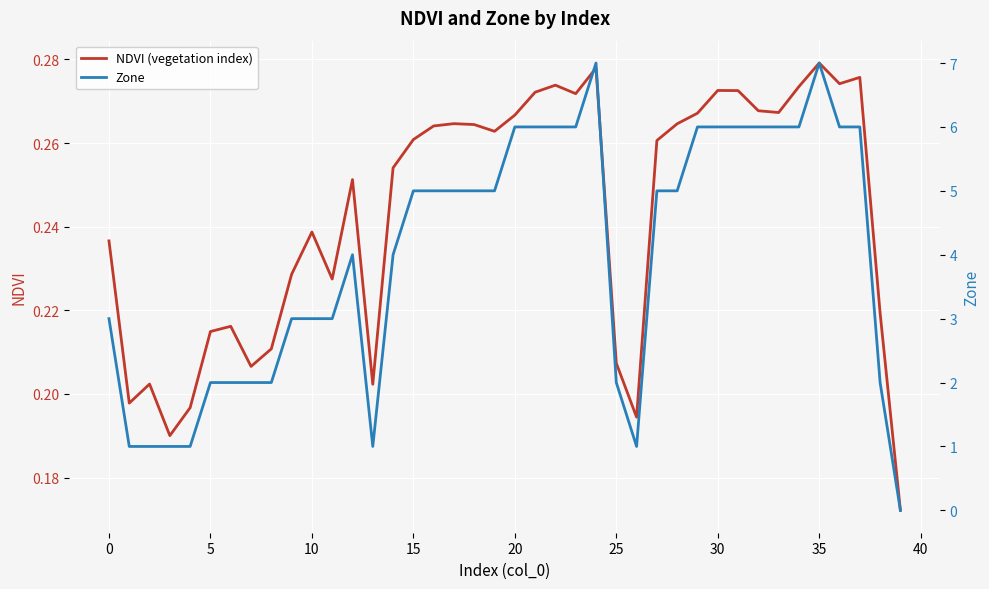

List the series in order of their overall mean, highest first.

Zone, NDVI (vegetation index)